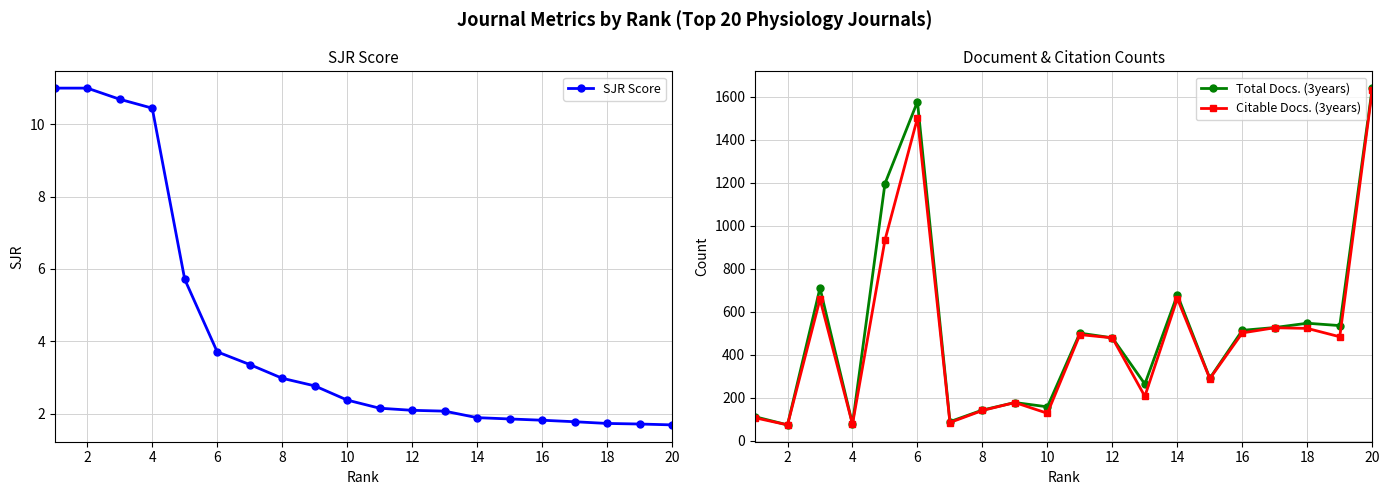

True or false: SJR Score and Citable Docs. (3years) intersect in this chart.

False